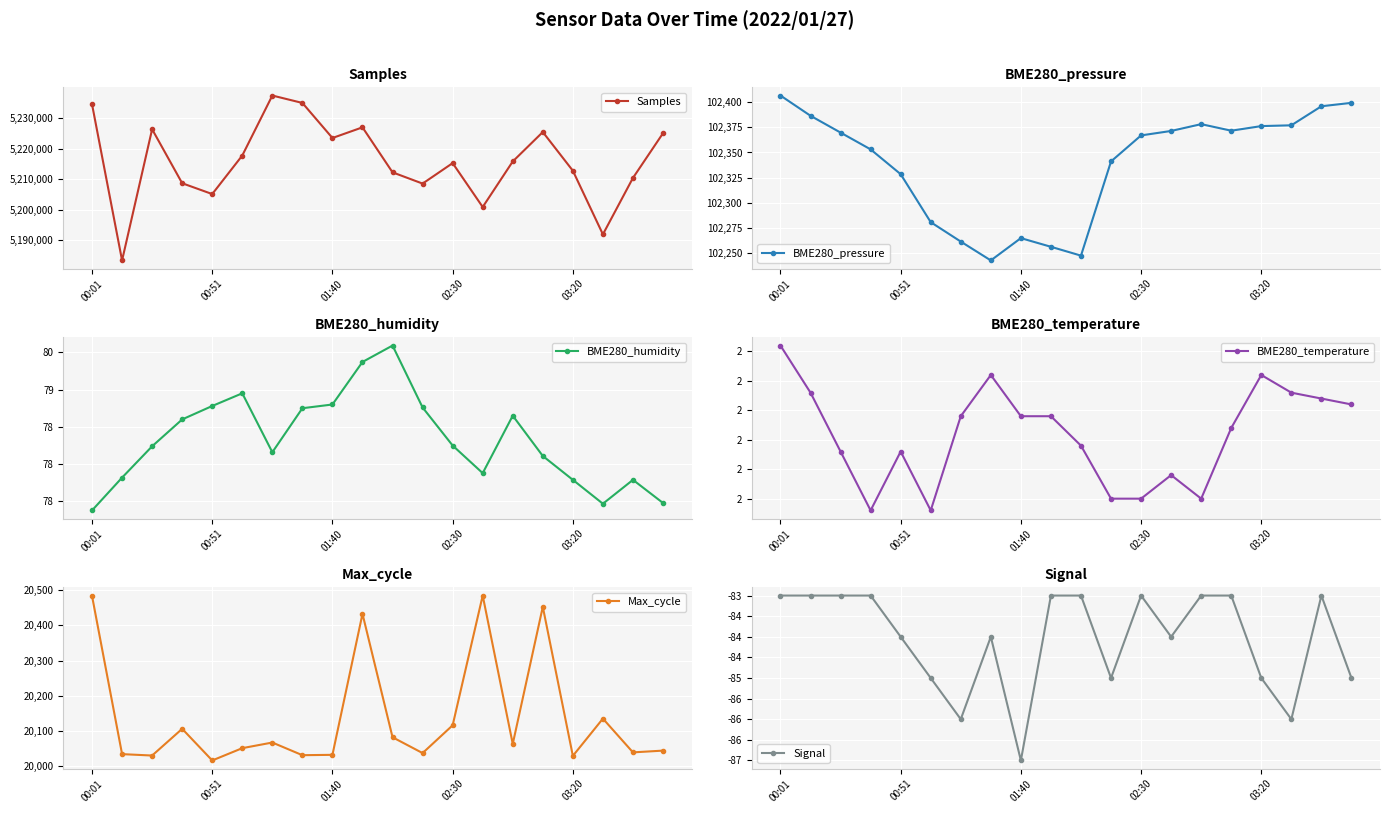

At 14, list the series in order from largest to smallest.

Samples, BME280_pressure, Max_cycle, BME280_humidity, BME280_temperature, Signal